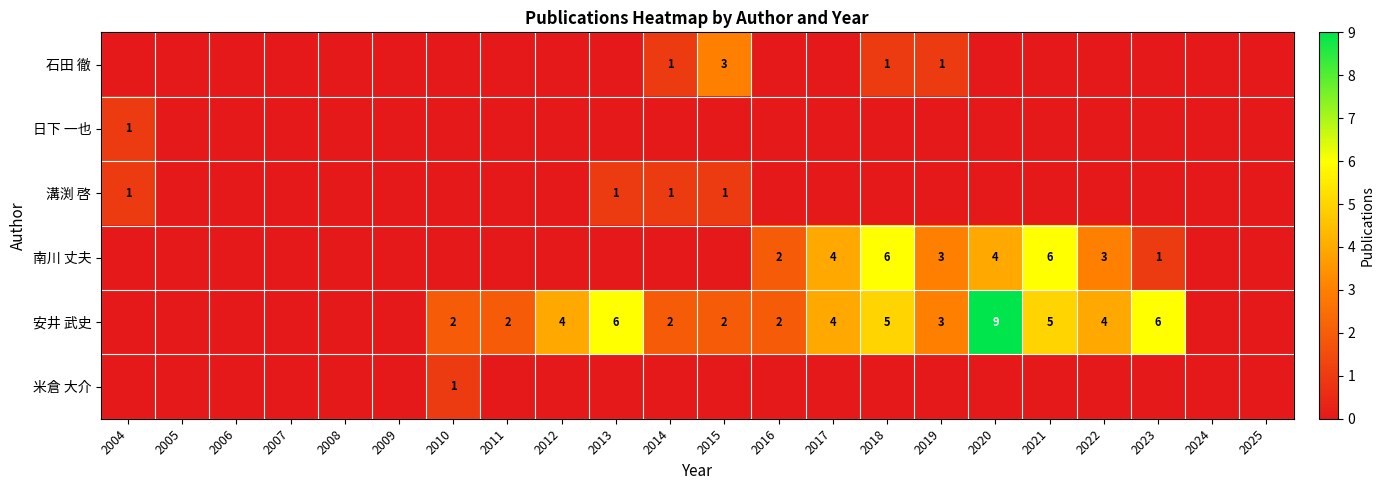

The 安井 武史 series shows 6 at 2012. True or false?

False